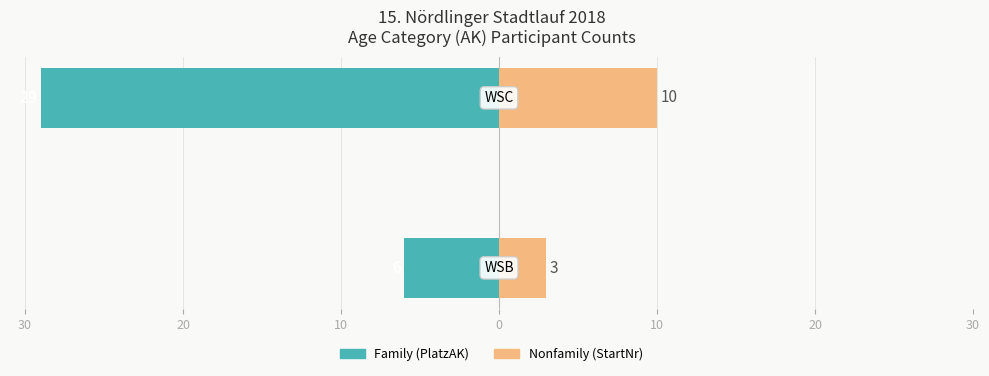

Count the number of categories in the chart.

2